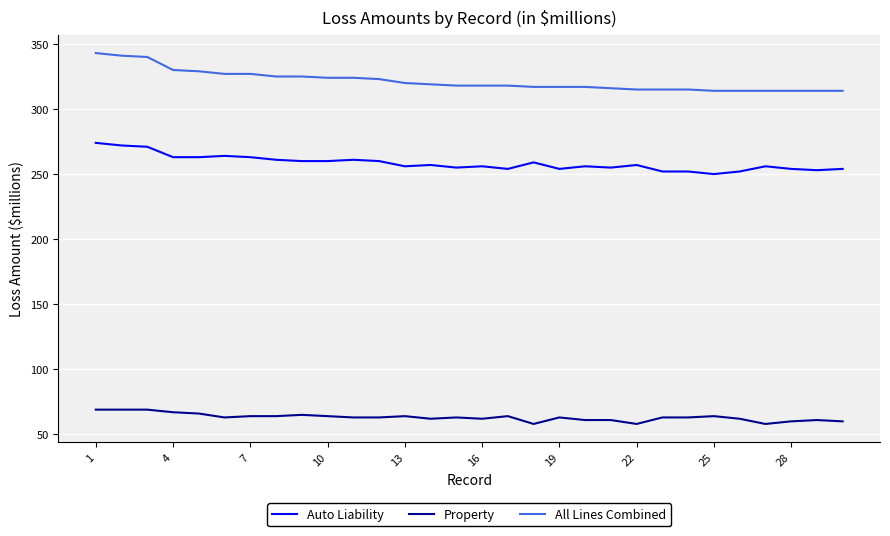

Which series has the largest total across all categories?

All Lines Combined